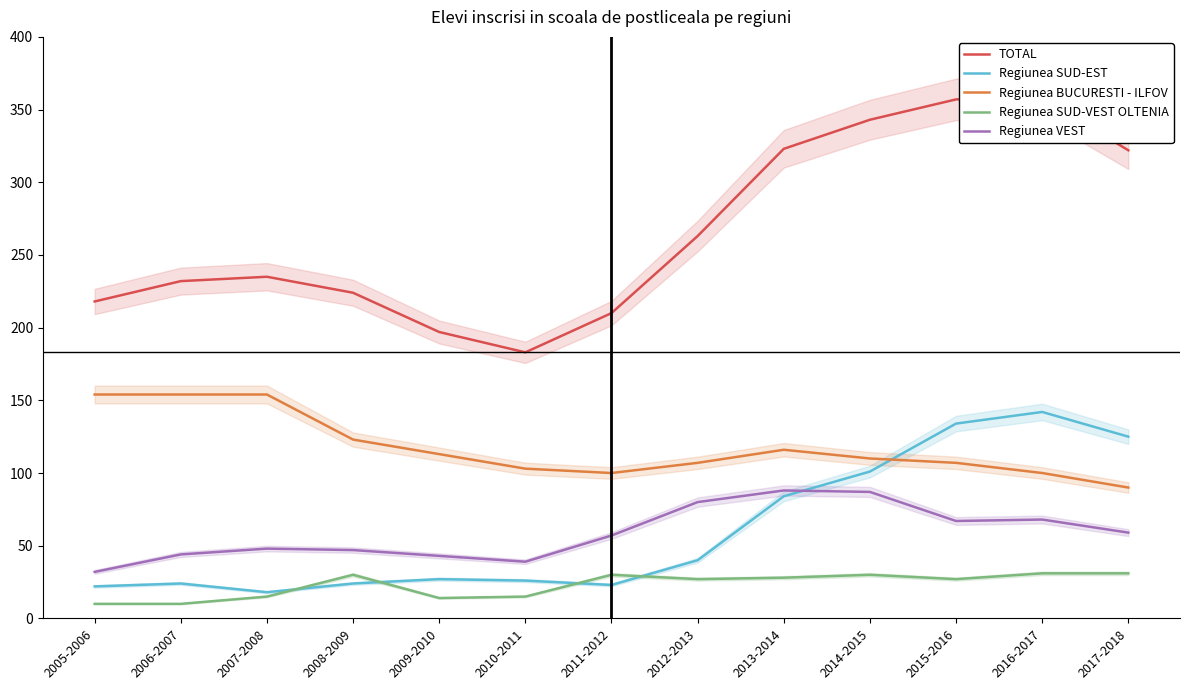

What is the average value of the Regiunea BUCURESTI - ILFOV series?

118